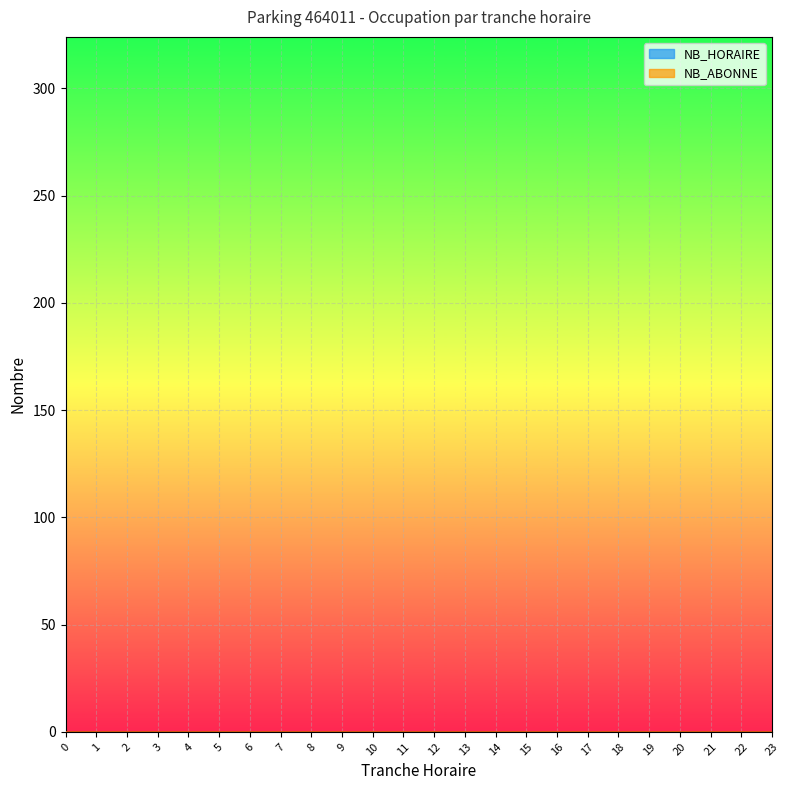

At how many categories does at least one series exceed 6?

17